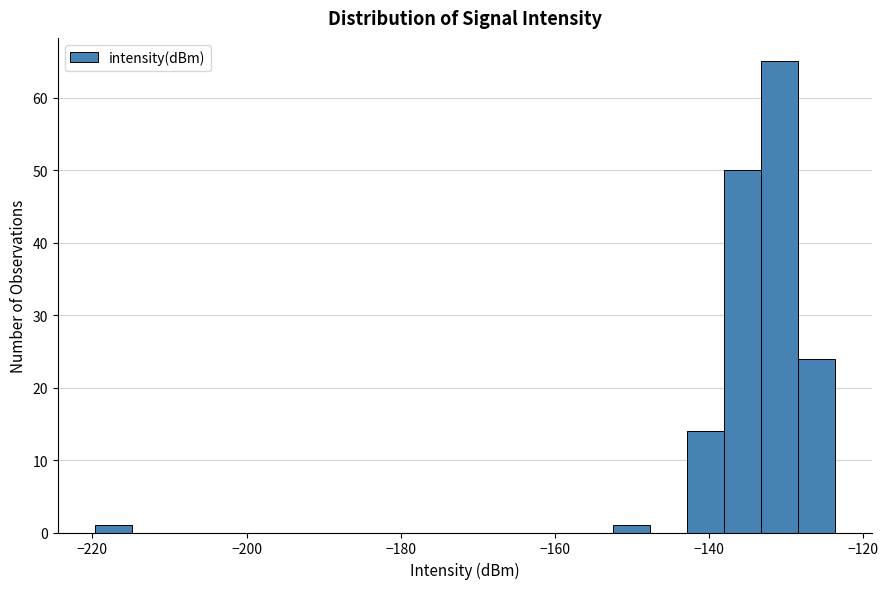

Around what value on the x-axis is the tallest bar? Give the approximate position of its centre, as read against the axis.

-130